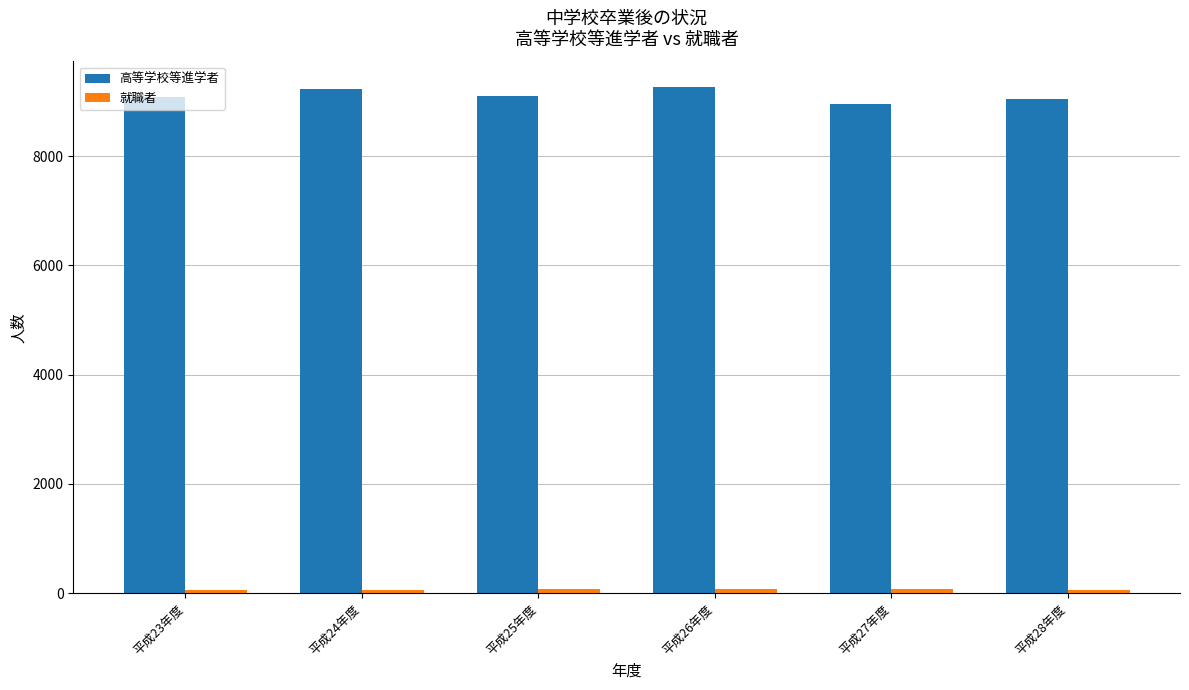

At how many categories does at least one series exceed 8526?

6